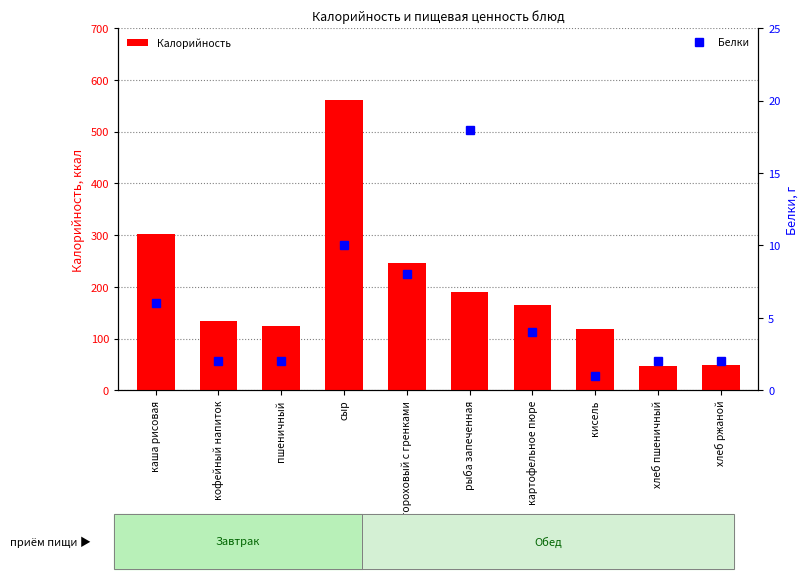

What is the value of the Калорийность bar at the 1st from the left?

302